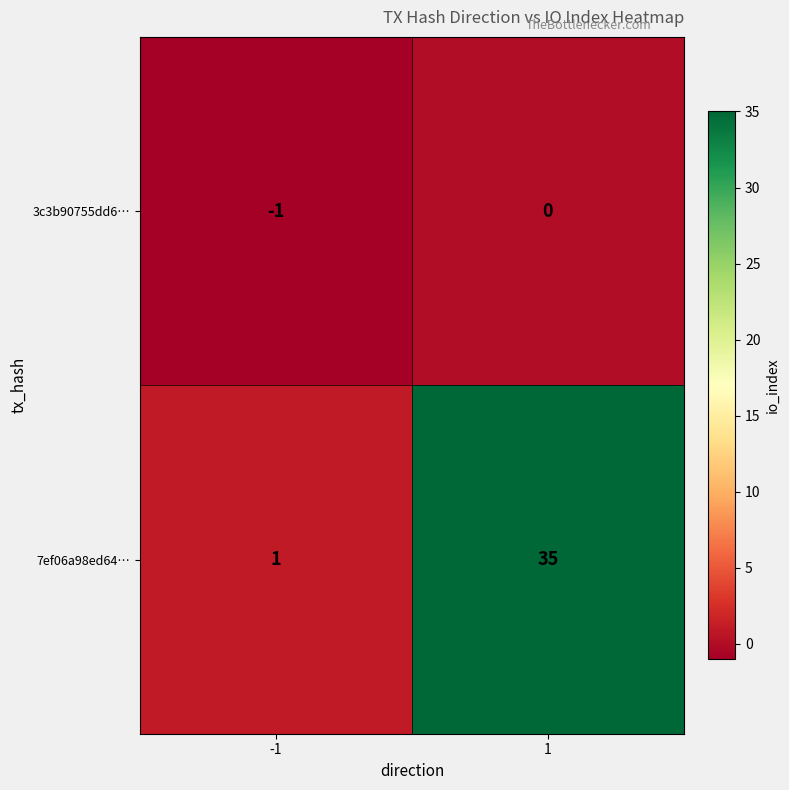

Count the number of data series in this chart.

2